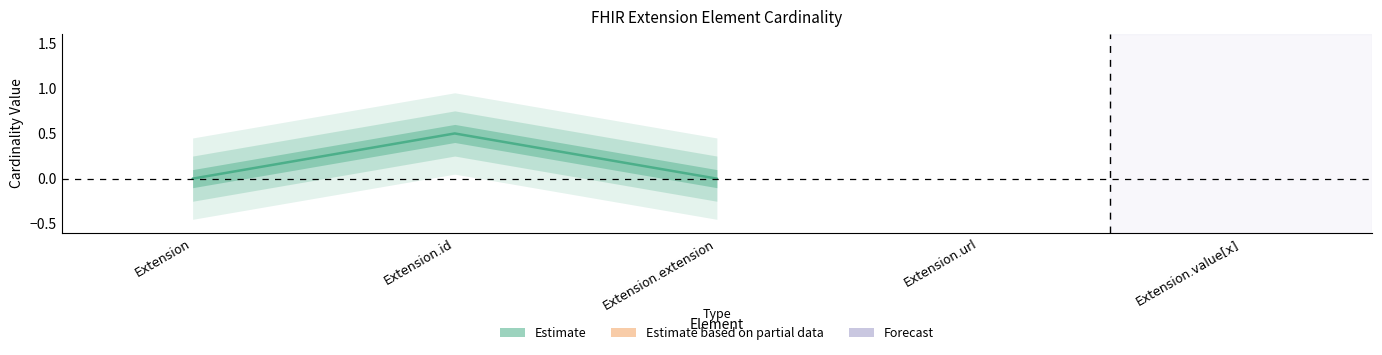

What position from the right is Extension?

5